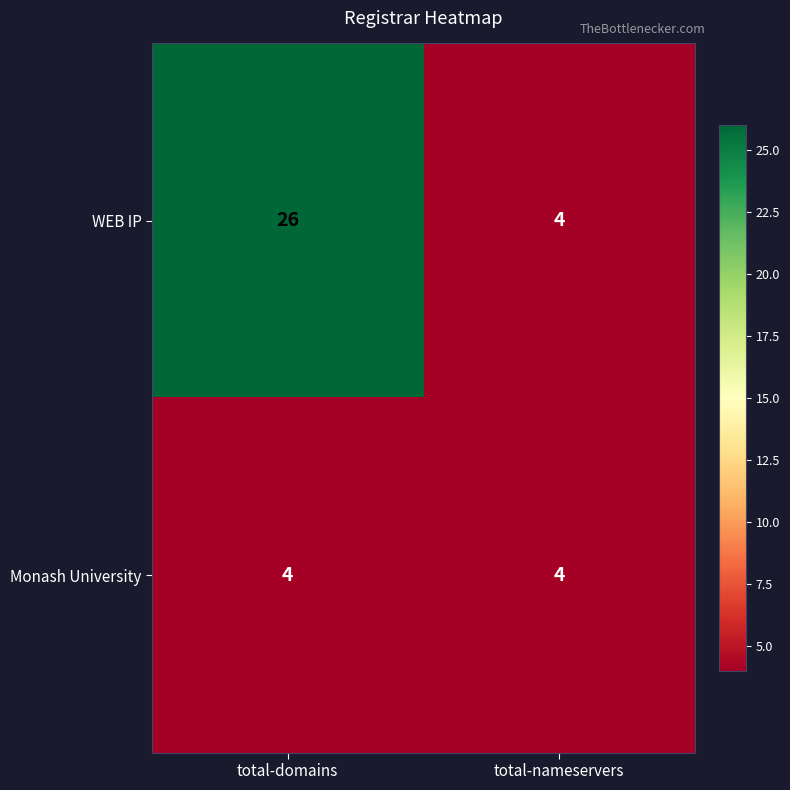

What is the difference between the maximum and minimum values in the WEB IP series?

22